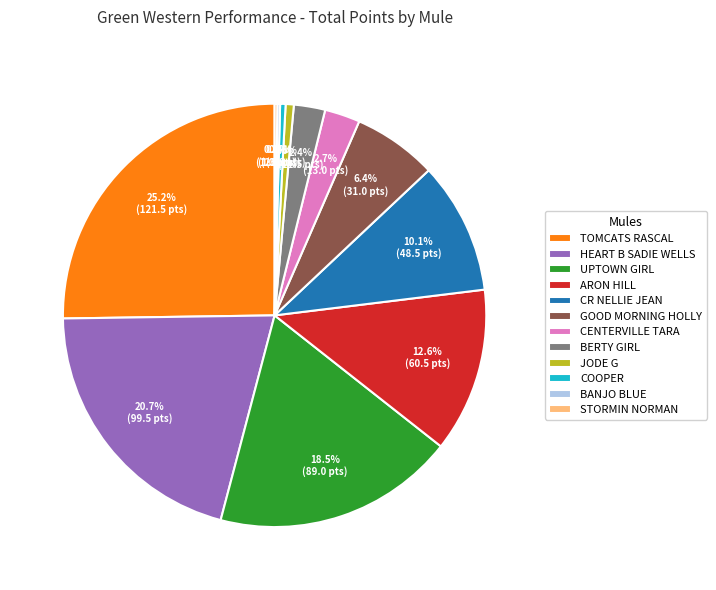

Which category has the biggest portion of the pie?

TOMCATS RASCAL